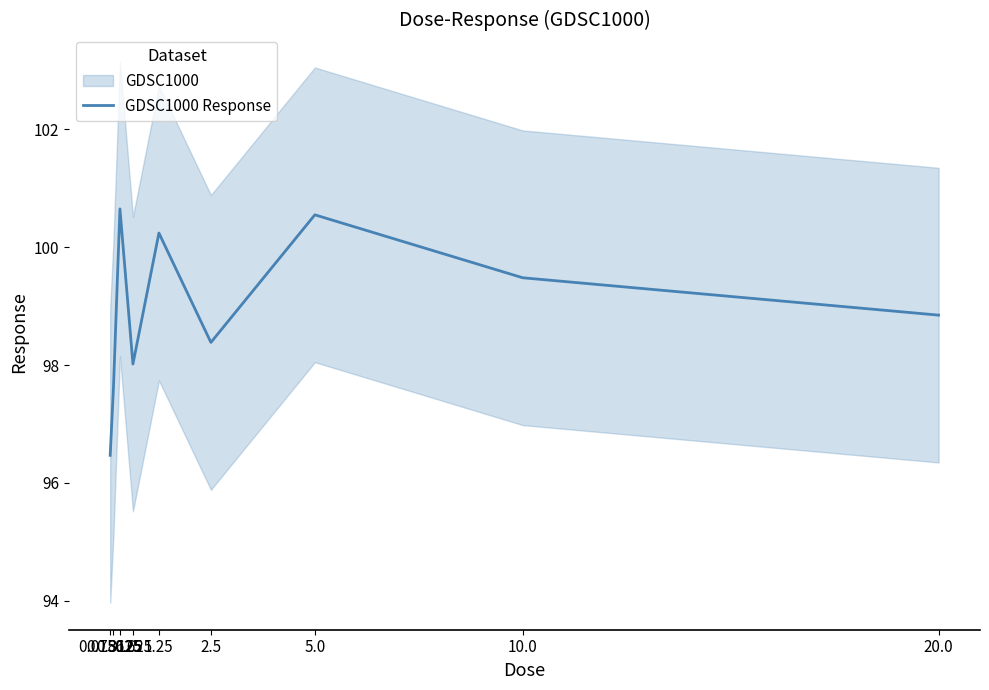

List the labels in order of value, largest first.

0.3125, 5.0, 1.25, 10.0, 20.0, 2.5, 0.625, 0.15625, 0.078125